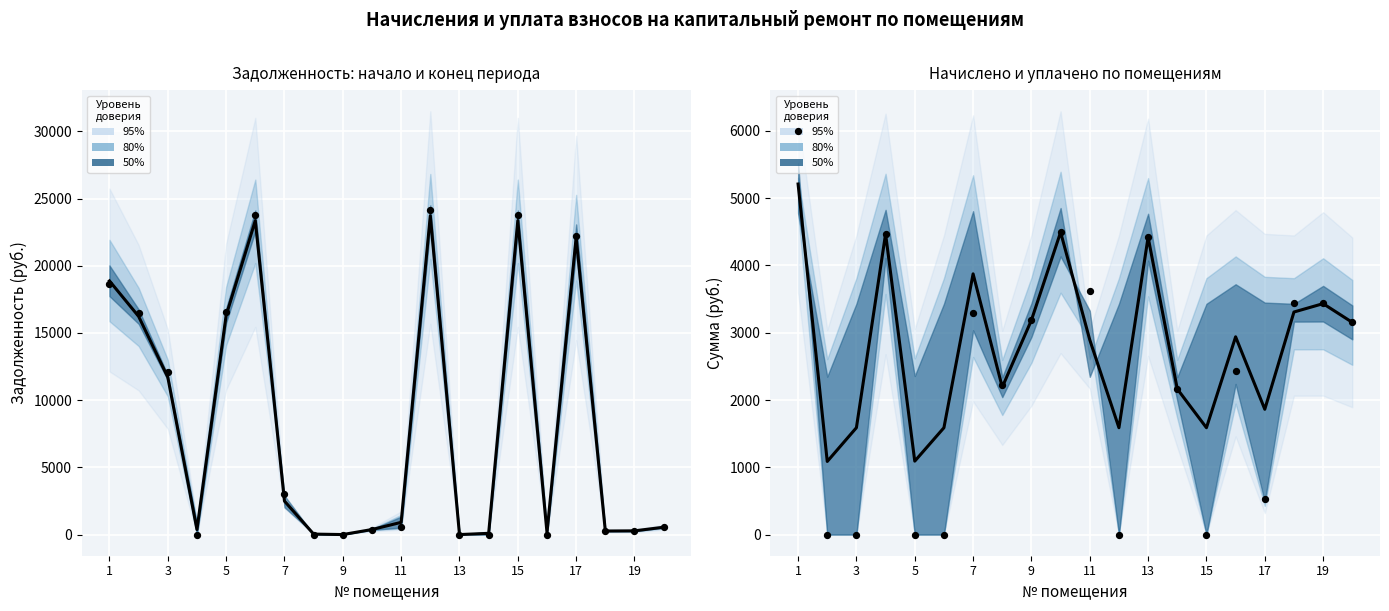

Which series contains the lowest Y value?

задолженность (нач.)